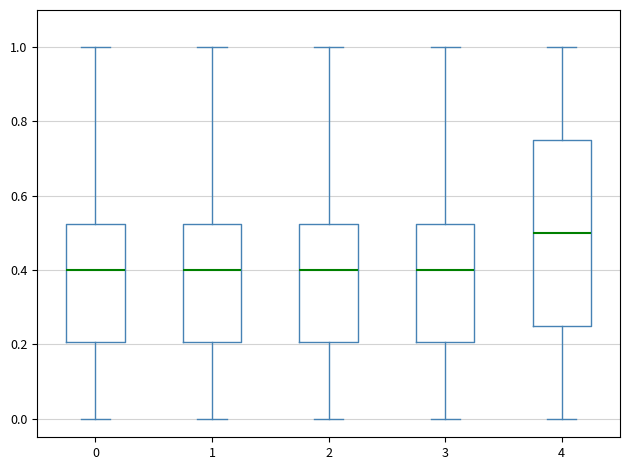

Which box is the tallest, from its lower edge to its upper edge?

4